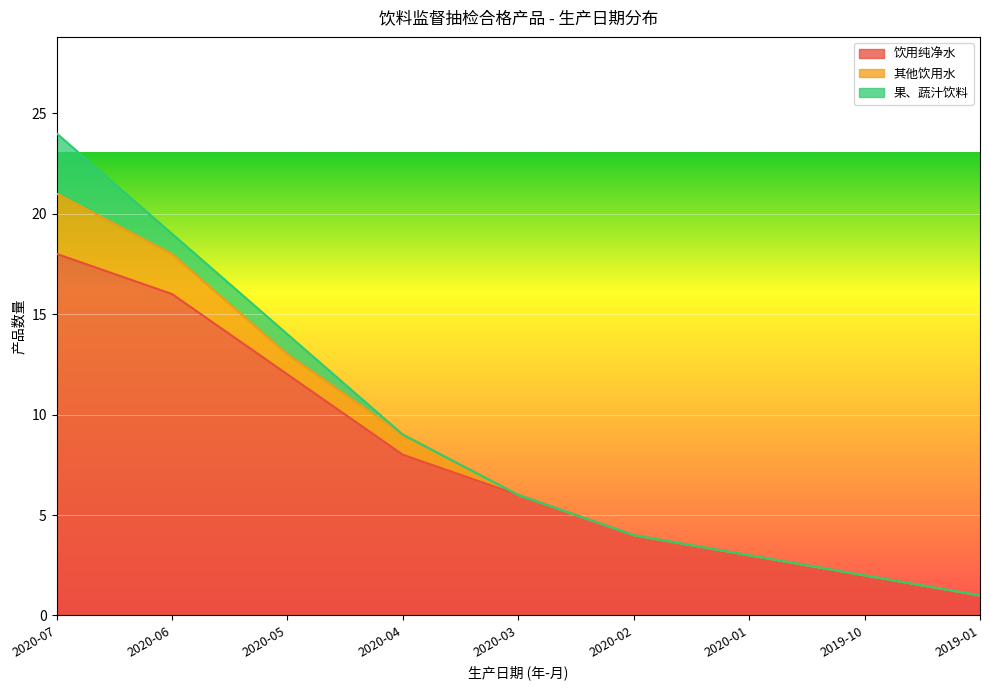

At how many categories does at least one series exceed 17?

1